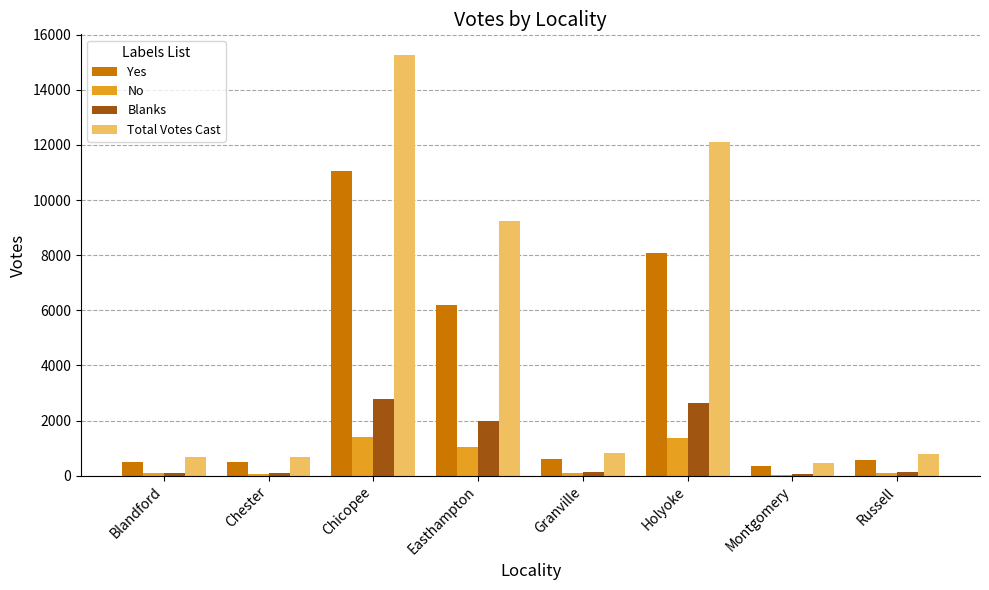

Between Easthampton and Montgomery, which series saw the biggest shift?

Total Votes Cast